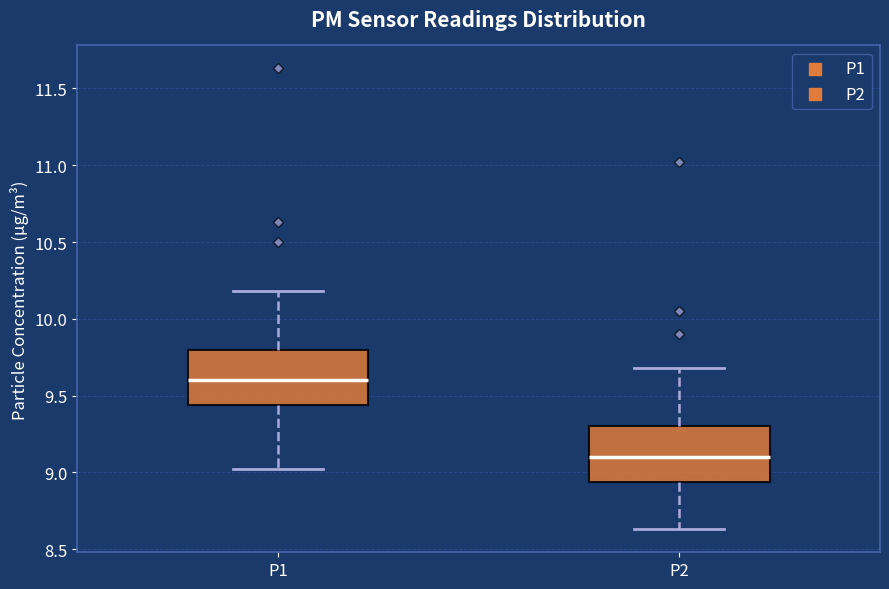

Where is the upper edge of the box for P2 on the y-axis? The values are not printed on the chart, so give them approximately, as read against the axis.

9.30